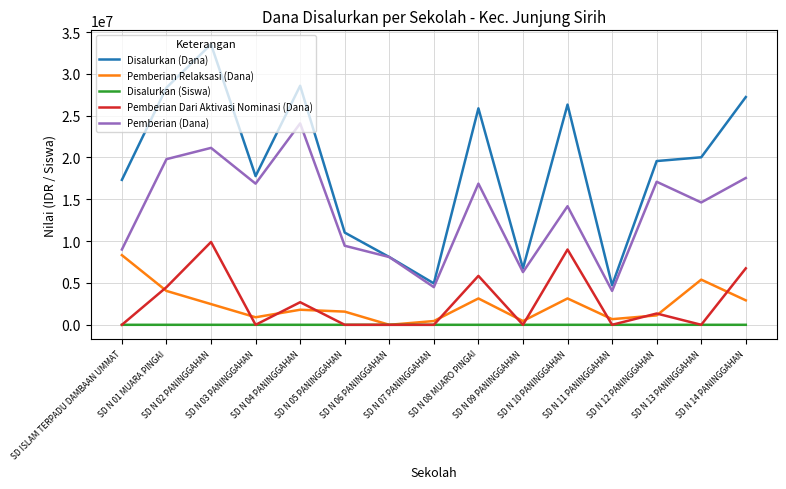

At which category does Disalurkan (Dana) reach its first local peak?

SD N 02 PANINGGAHAN